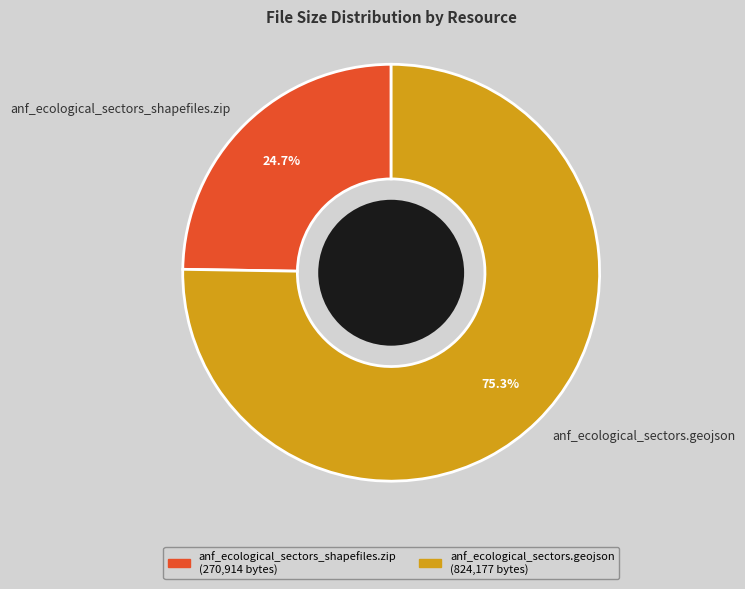

Is the sum of anf_ecological_sectors.geojson and anf_ecological_sectors_shapefiles.zip greater than half?

Yes